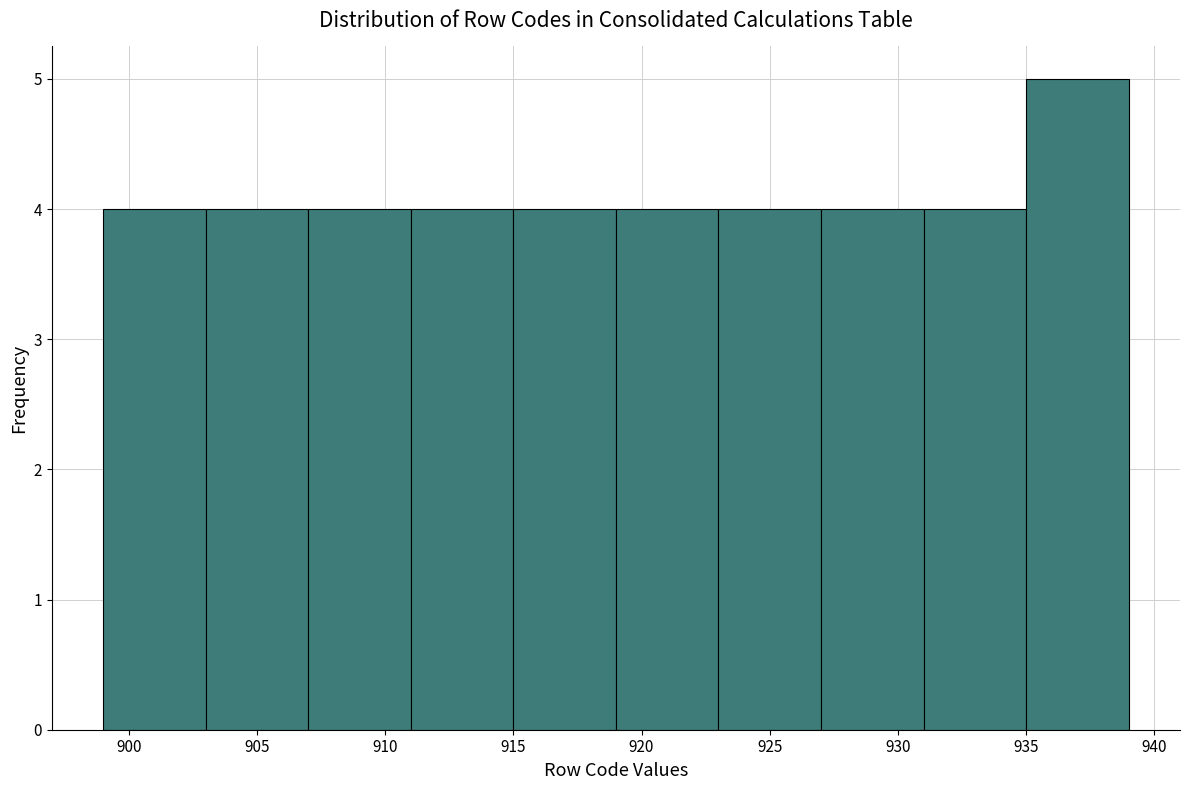

Reading left to right, list every bar in this chart as the range it spans on the x-axis followed by its height. The values are not printed on the chart, so give them approximately, as read against the axis.

899 to 903: 4
903 to 907: 4
907 to 911: 4
911 to 915: 4
915 to 919: 4
919 to 923: 4
923 to 927: 4
927 to 931: 4
931 to 935: 4
935 to 939: 5